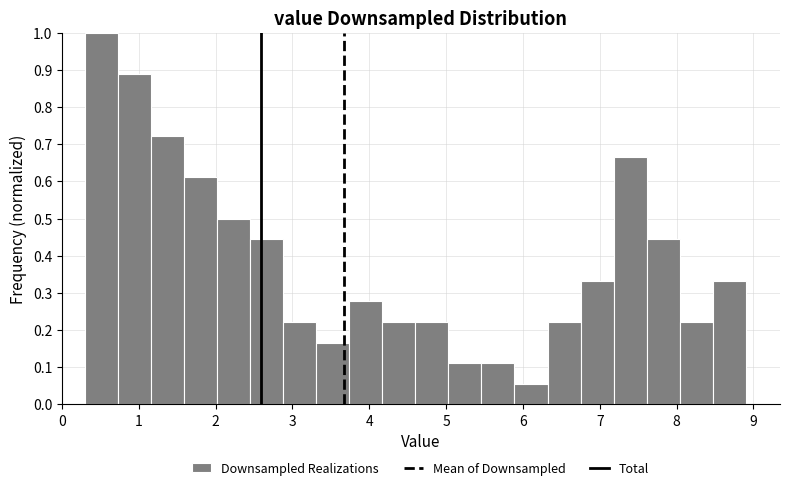

Over which range of the x-axis is the bar tallest?

0.30 to 0.73